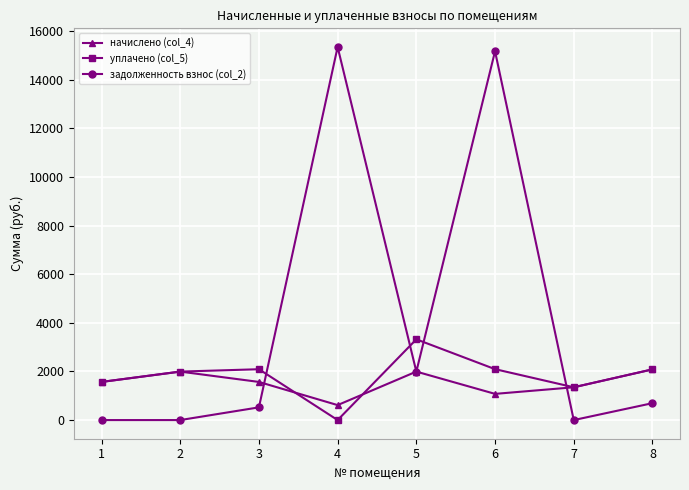

The value of задолженность взнос (col_2) at 8 is 695.3. True or false?

True